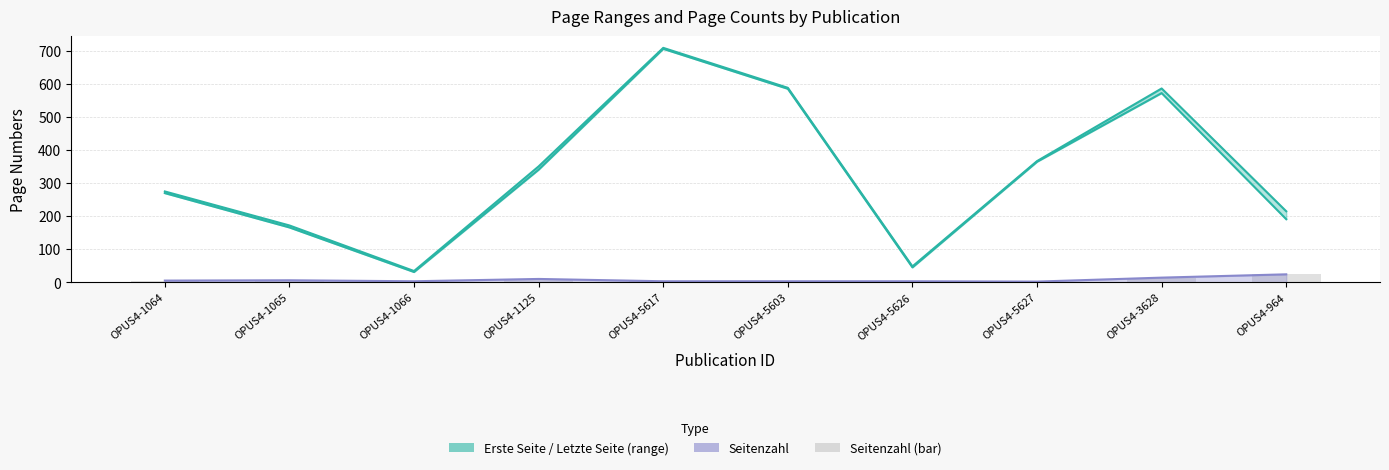

Which series has the largest range (max minus min)?

Erste Seite